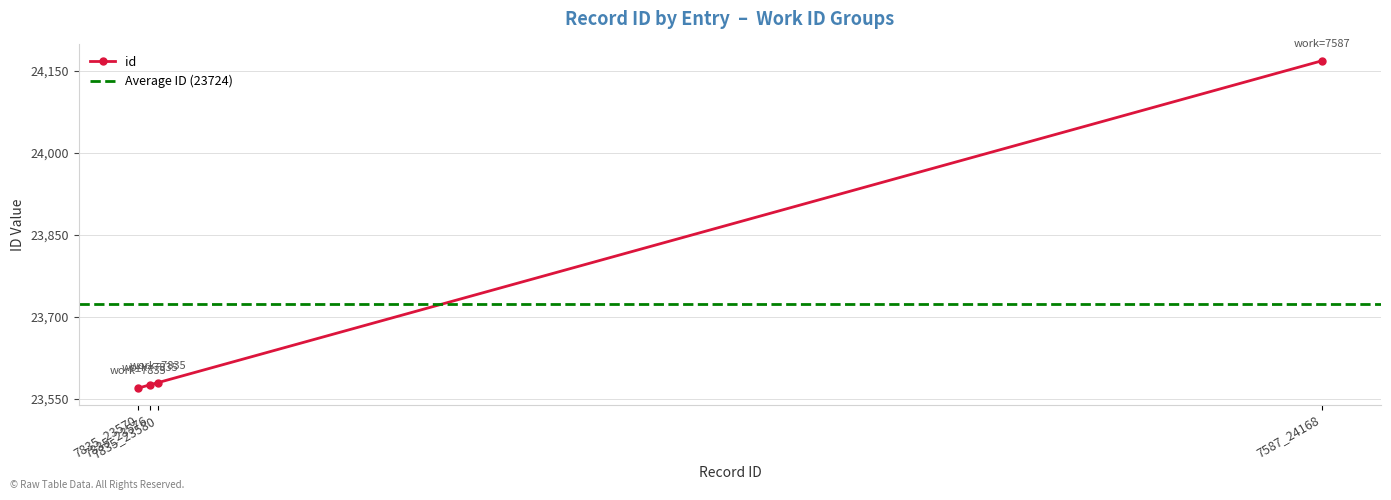

What is the sum of the values at 7835_23580 and 7835_23576?

47156